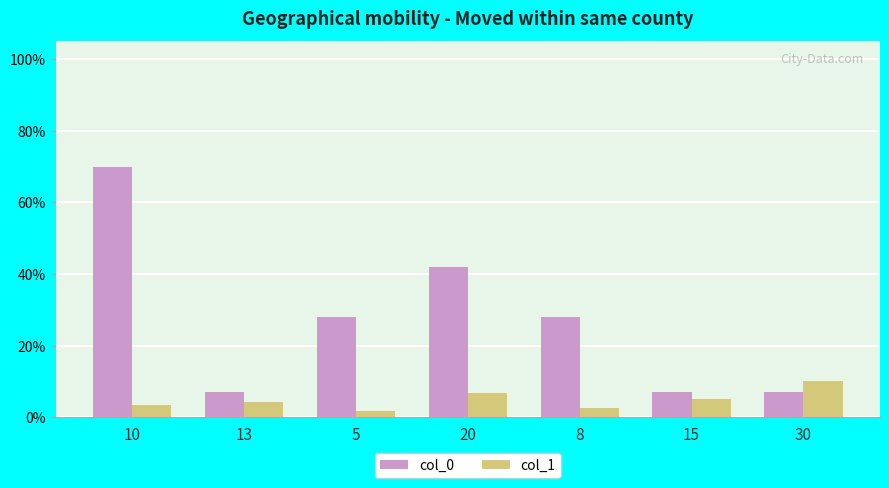

List the series in order of their peak value, lowest first.

col_1, col_0